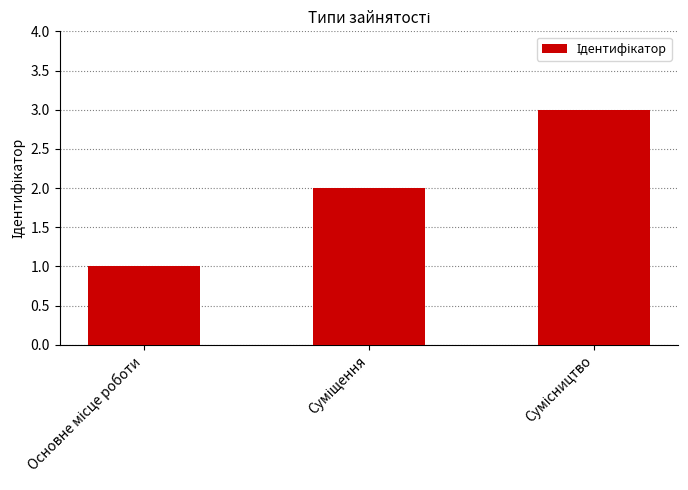

What is the sum of all values?

6